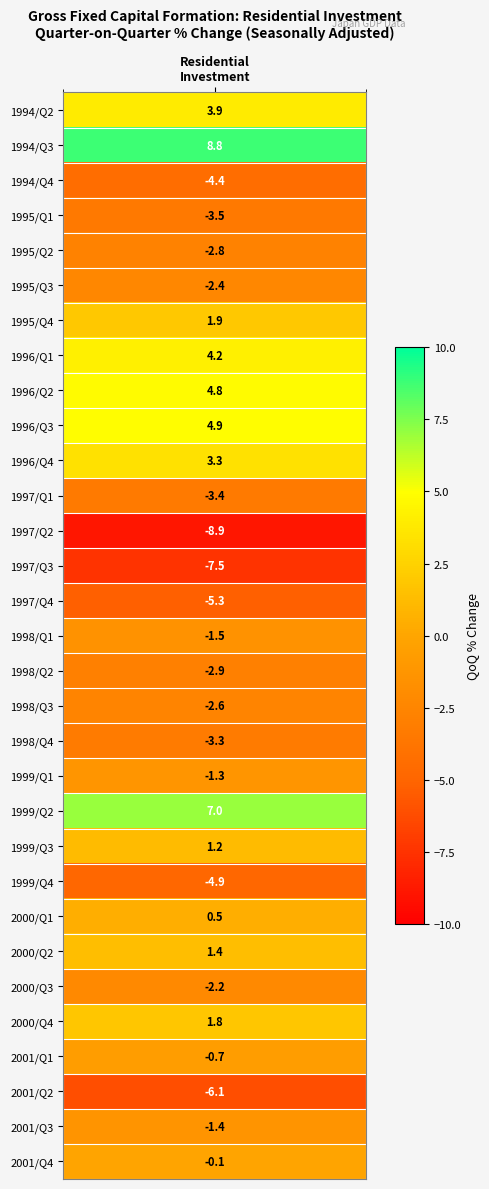

List the labels in order of value, smallest first.

1997/ 4- 6., 1997/ 7- 9., 2001/ 4- 6., 1997/10-12., 1999/10-12., 1994/10-12., 1995/ 1- 3., 1997/ 1- 3., 1998/10-12., 1998/ 4- 6., 1995/ 4- 6., 1998/ 7- 9., 1995/ 7- 9., 2000/ 7- 9., 1998/ 1- 3., 2001/ 7- 9., 1999/ 1- 3., 2001/ 1- 3., 2001/10-12., 2000/ 1- 3., 1999/ 7- 9., 2000/ 4- 6., 2000/10-12., 1995/10-12., 1996/10-12., 1994/ 4- 6., 1996/ 1- 3., 1996/ 4- 6., 1996/ 7- 9., 1999/ 4- 6., 1994/ 7- 9.